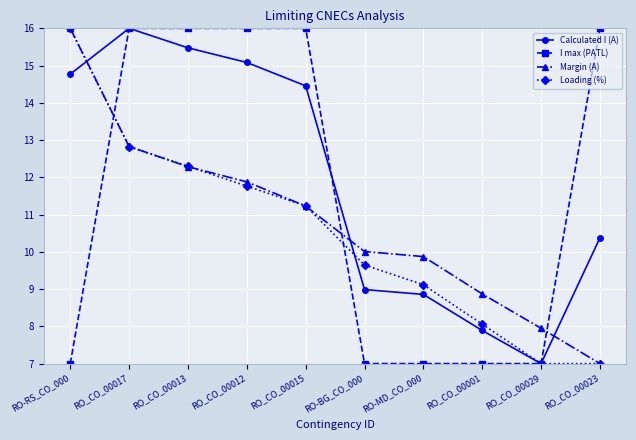

At which label does Calculated I (A) reach its minimum?

RO_CO_00029